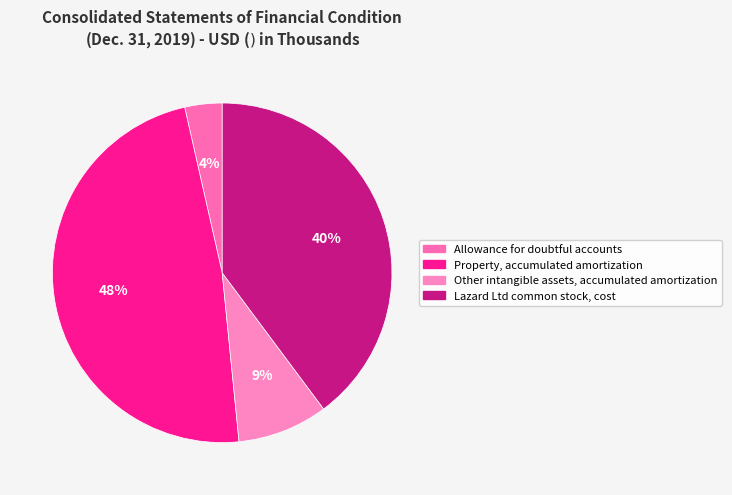

How many segments does this pie chart have?

4